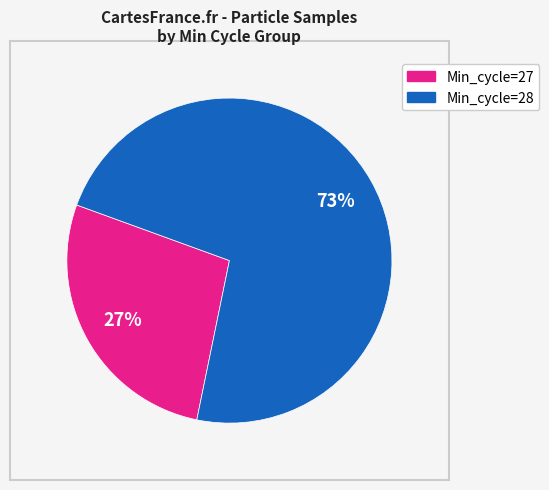

Is there a majority slice in this chart?

Yes